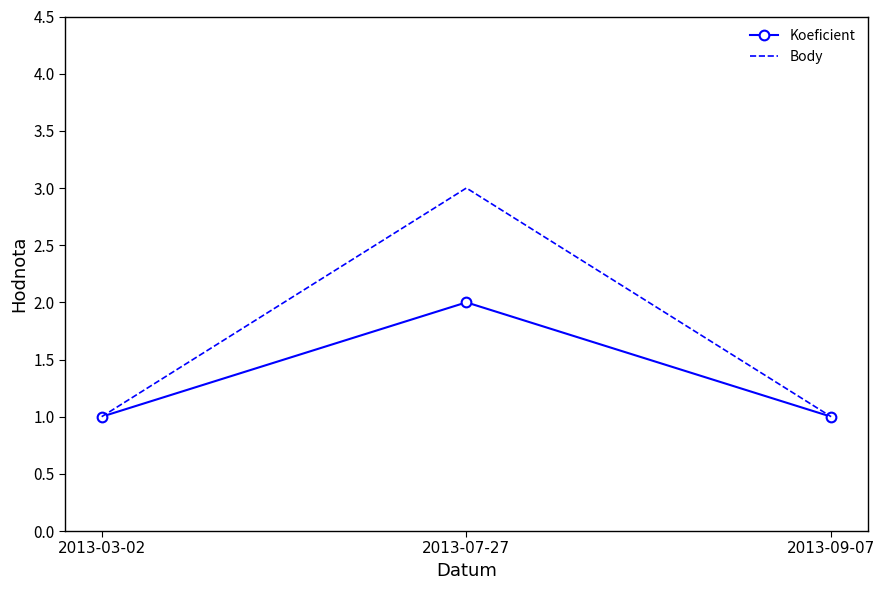

Rank the series by their average value, from lowest to highest.

Koeficient, Body